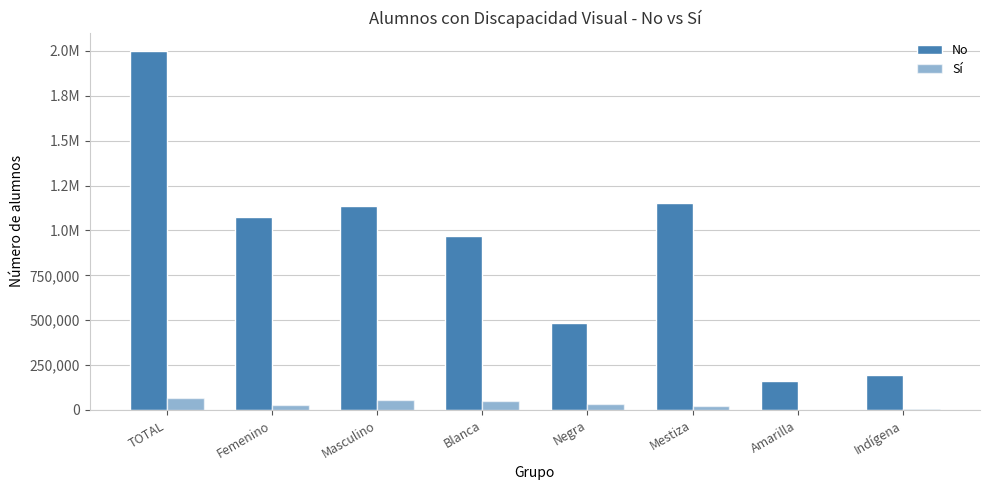

Does the chart contain stacked bars?

No